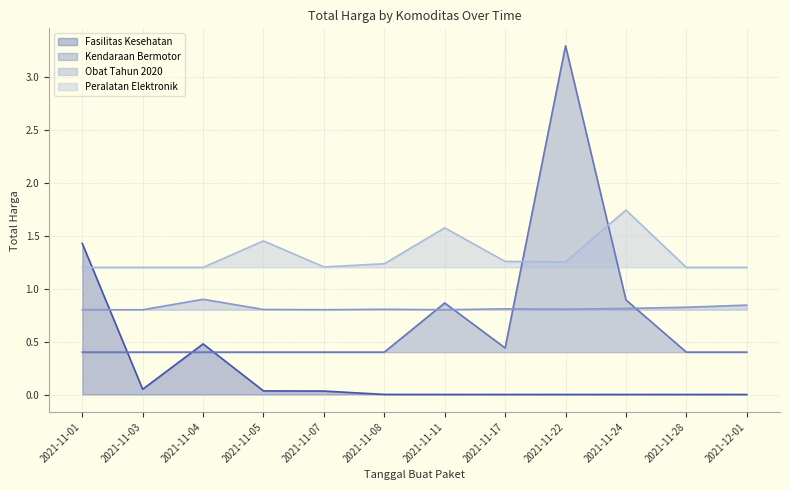

True or false: Kendaraan Bermotor has a value of 1.5 at 2021-11-24.

False